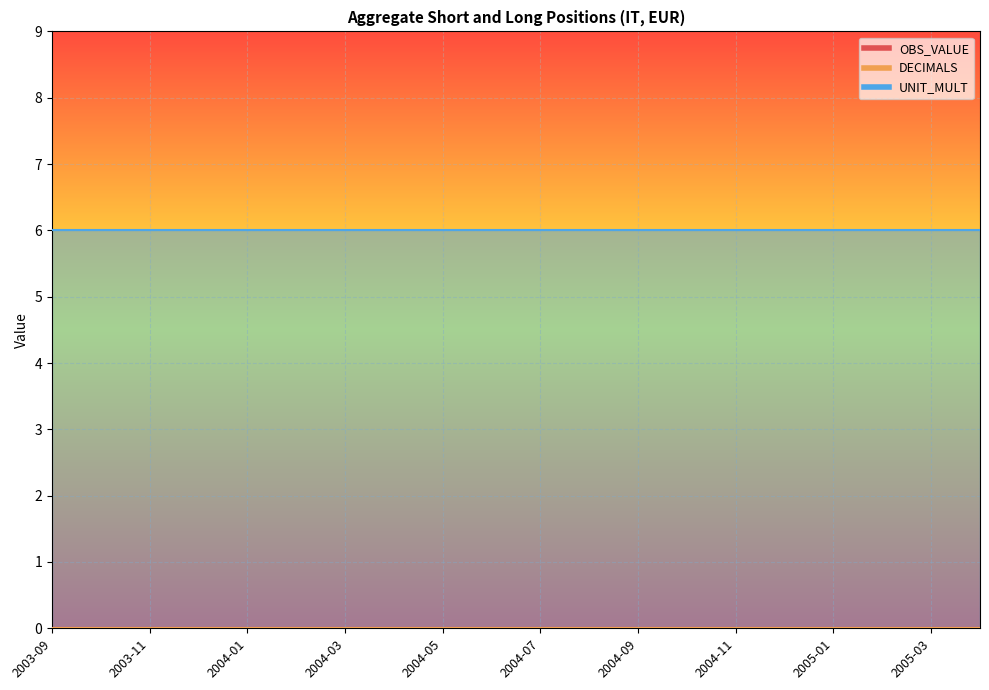

True or false: UNIT_MULT has more than 2 interior local peaks.

False